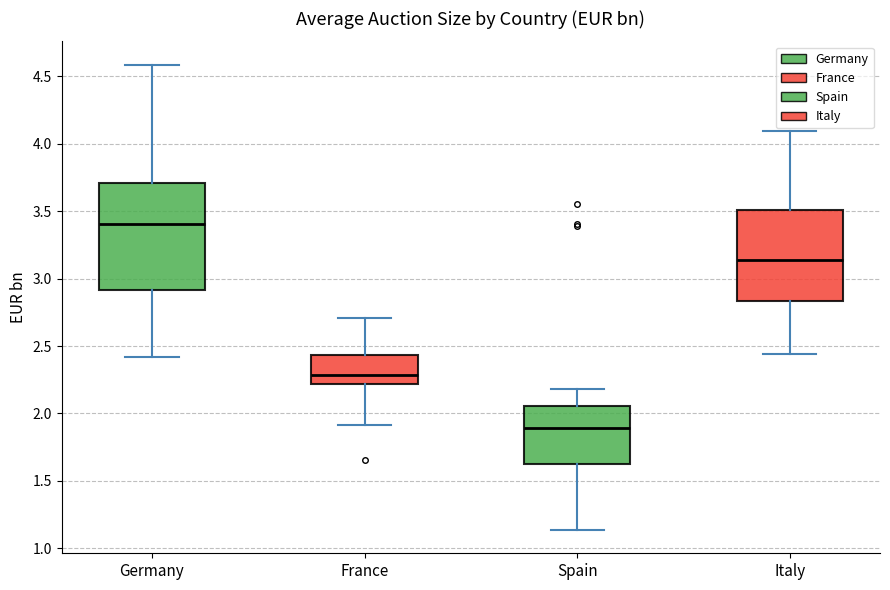

Where does the upper whisker of the box for Italy end on the y-axis? The values are not printed on the chart, so give them approximately, as read against the axis.

4.10